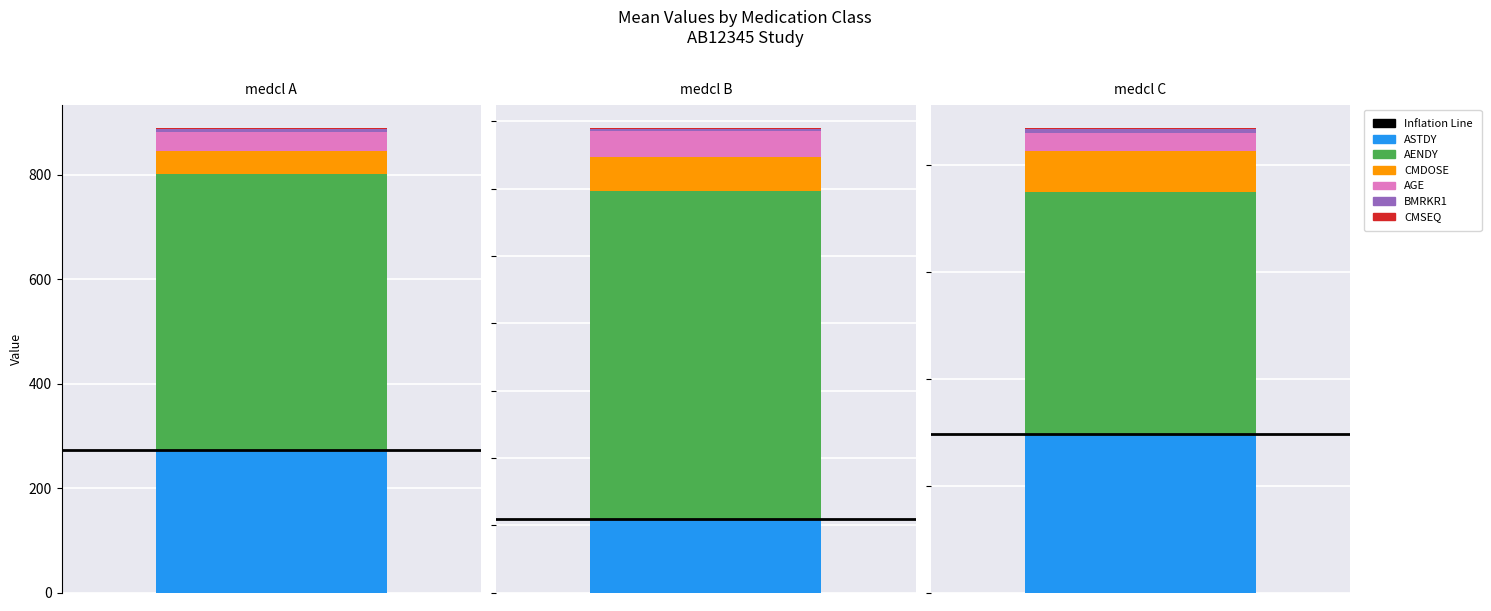

Is it true that BMRKR1 equals 0 at medcl B?

False